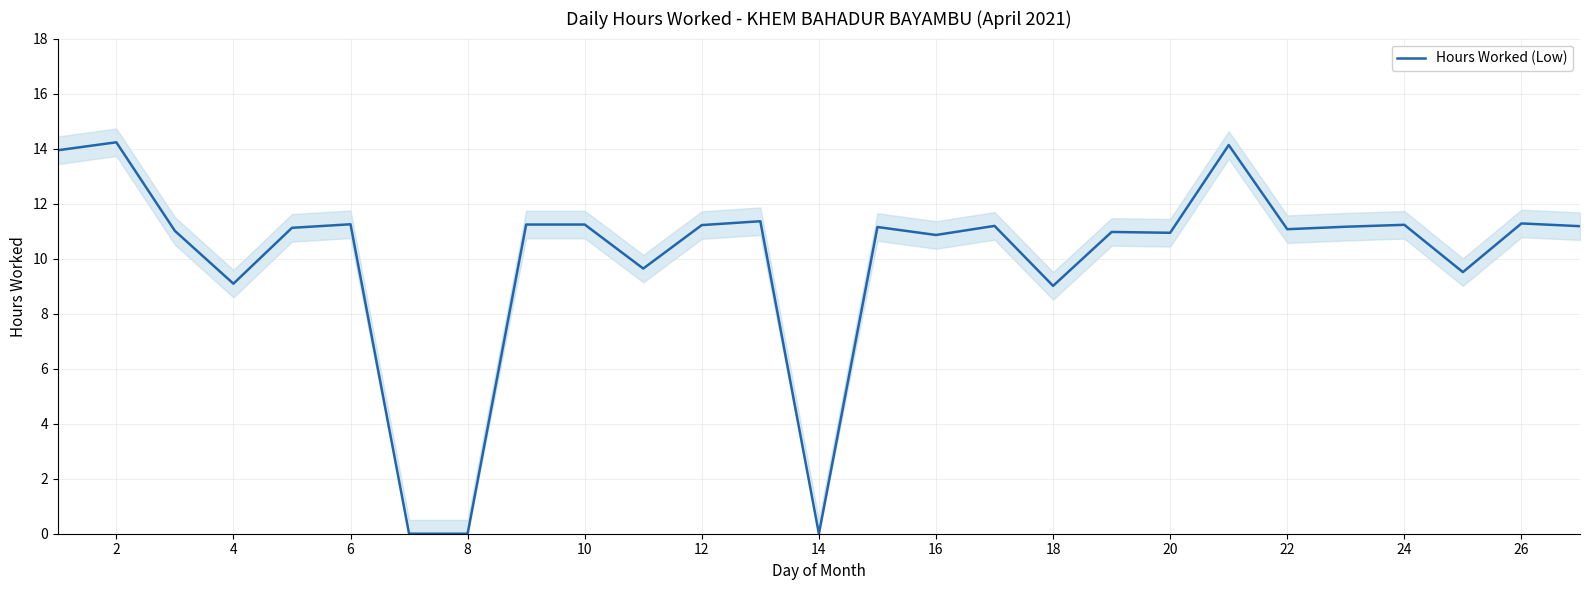

What is the highest value of the Hours Worked (Low) series?

14.2